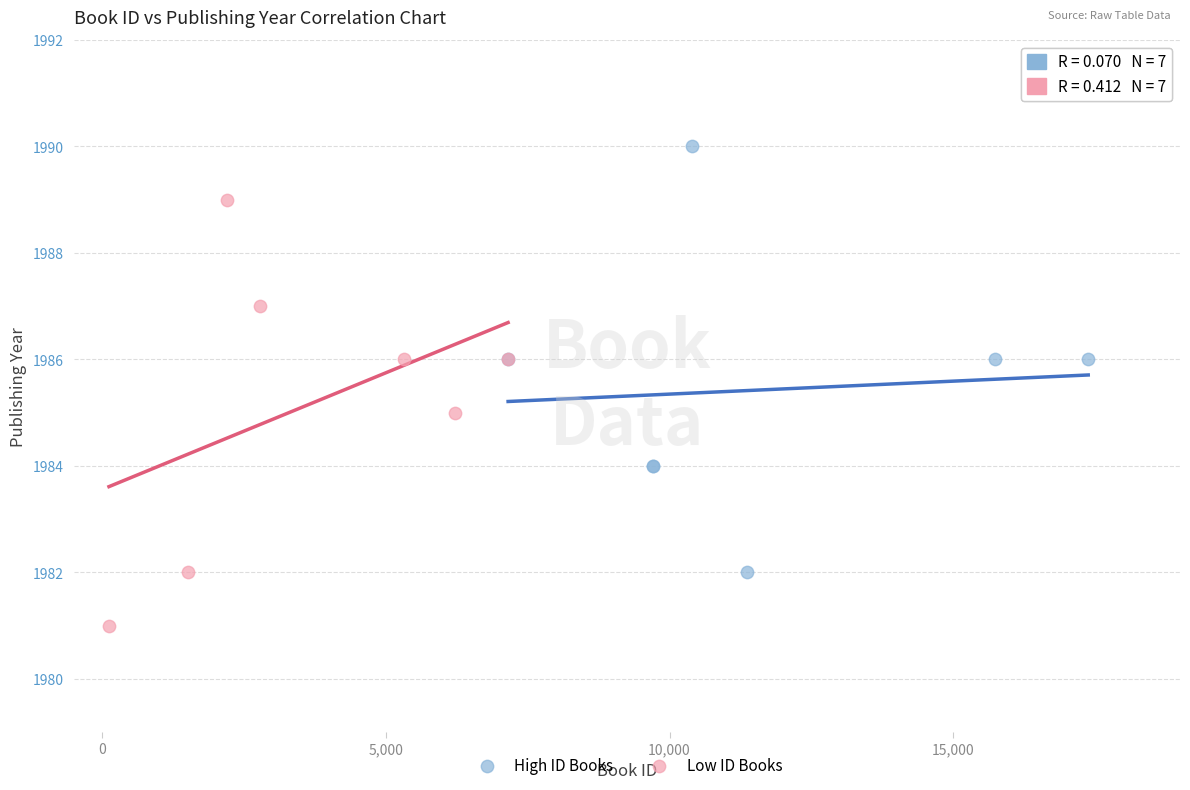

What are all the series names shown in the legend?

High ID Books, Low ID Books